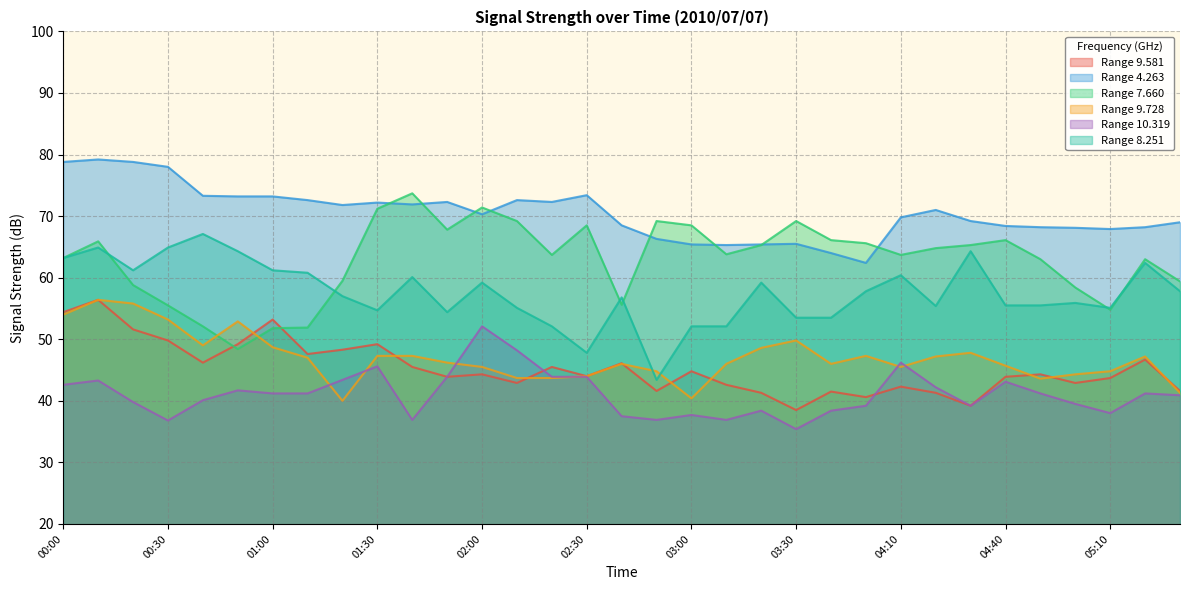

In 9.728, how many points are lower than both neighbors (excluding endpoints)?

6